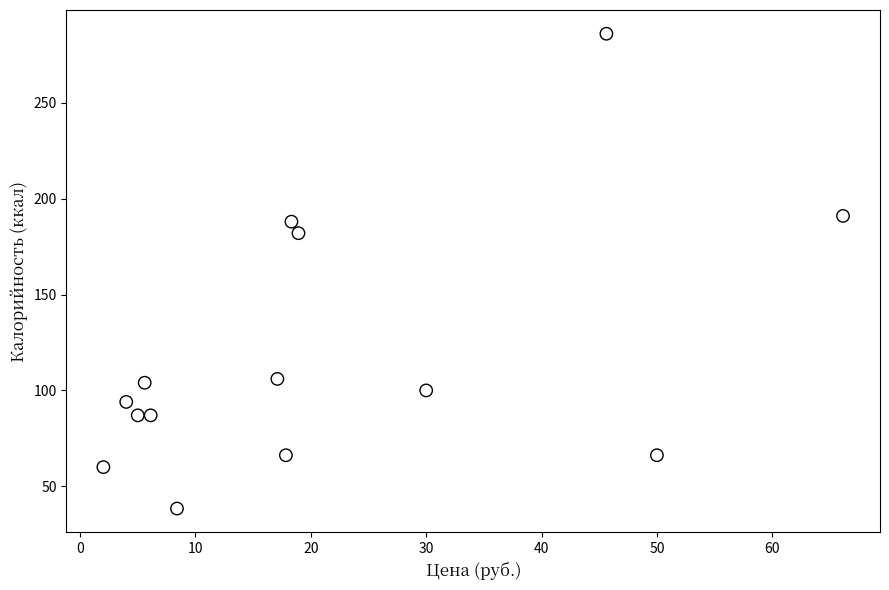

What Y value in the scatter plot is closest to 162?

182.0